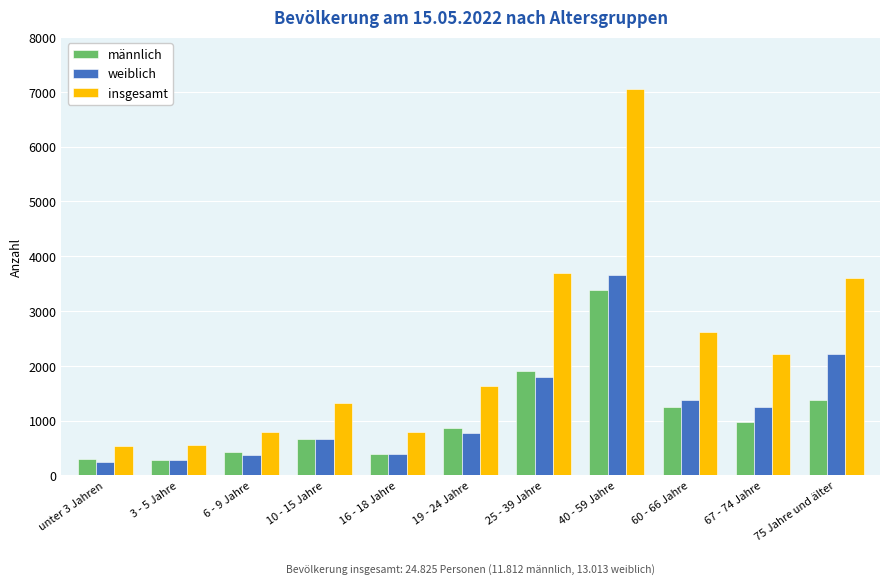

What is the sum of the insgesamt values at 25 - 39 Jahre and unter 3 Jahren?

4235